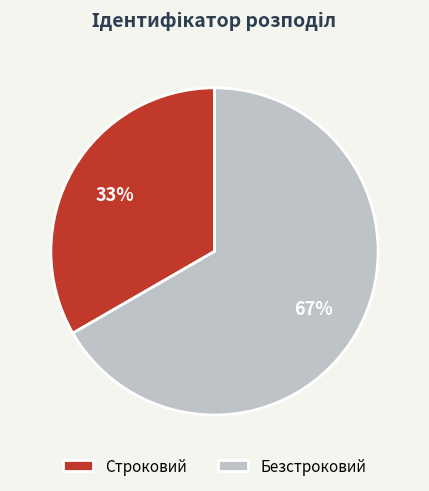

What is the largest slice in the pie chart?

Безстроковий